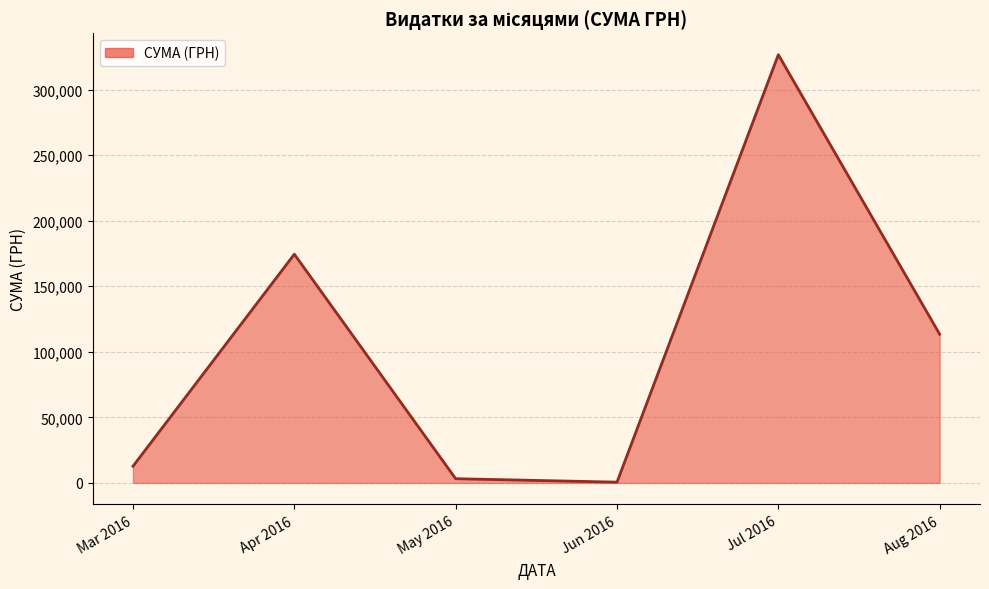

The value at Aug 2016 is 113398.5. True or false?

True